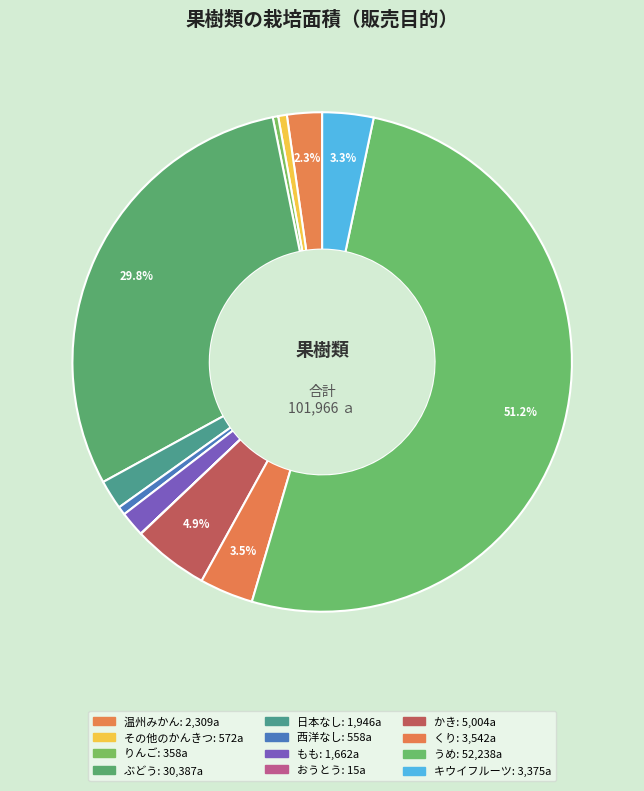

Is the sum of ぶどう and おうとう greater than half?

No